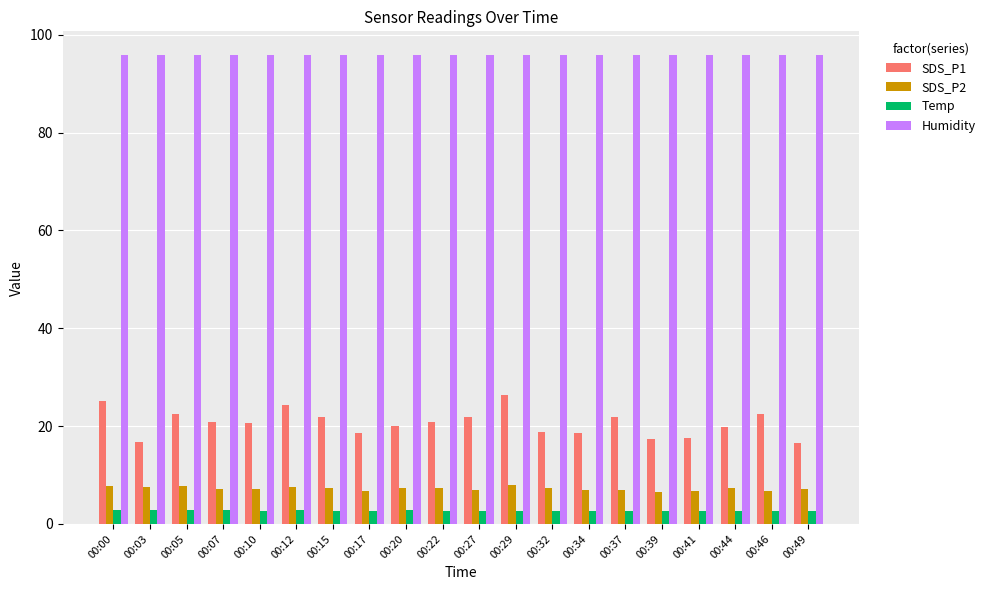

What are all the series names shown in the legend?

SDS_P1, SDS_P2, Temp, Humidity